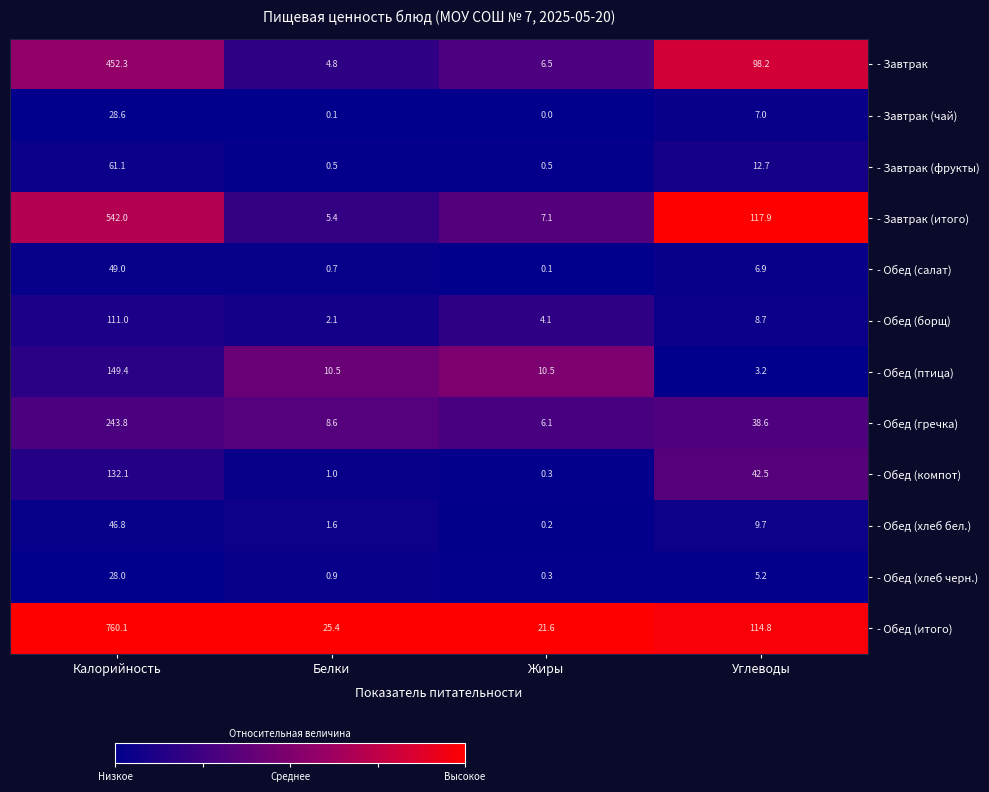

Rank the series by their maximum value, from lowest to highest.

- Обед (хлеб черн.), - Завтрак (чай), - Обед (хлеб бел.), - Обед (салат), - Завтрак (фрукты), - Обед (борщ), - Обед (компот), - Обед (птица), - Обед (гречка), - Завтрак, - Завтрак (итого), - Обед (итого)